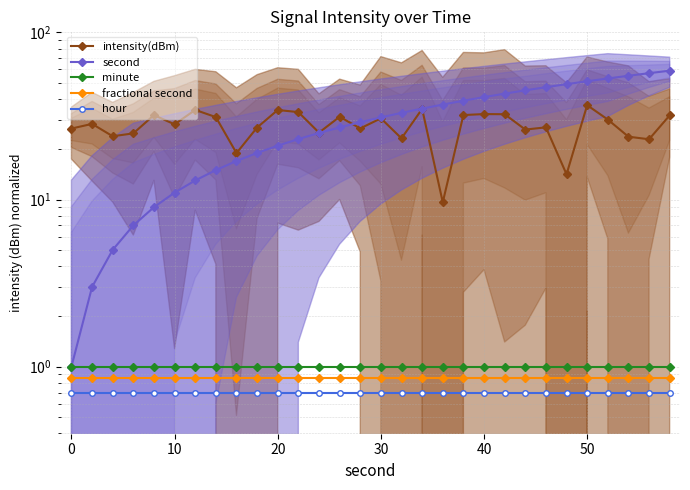

What is the value of the second point at the 10th from the left?

19.0